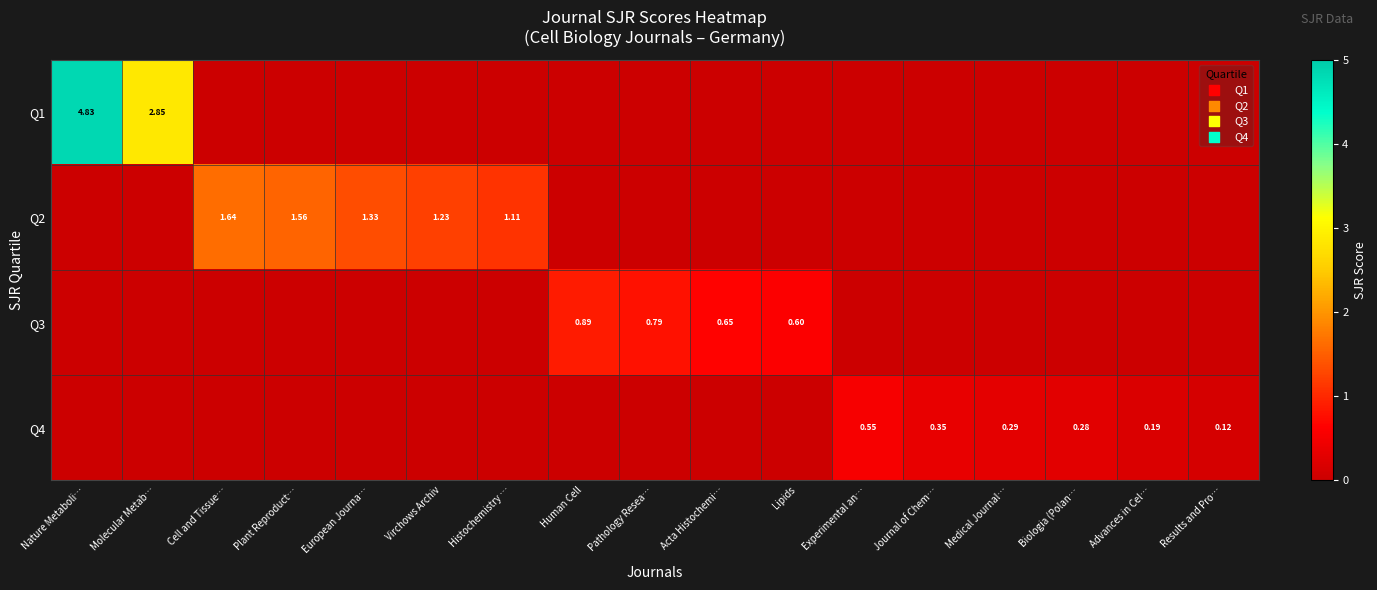

Is the value of Q4 at Journal of Chem… greater than the value of Q3 at Acta Histochemi…?

No